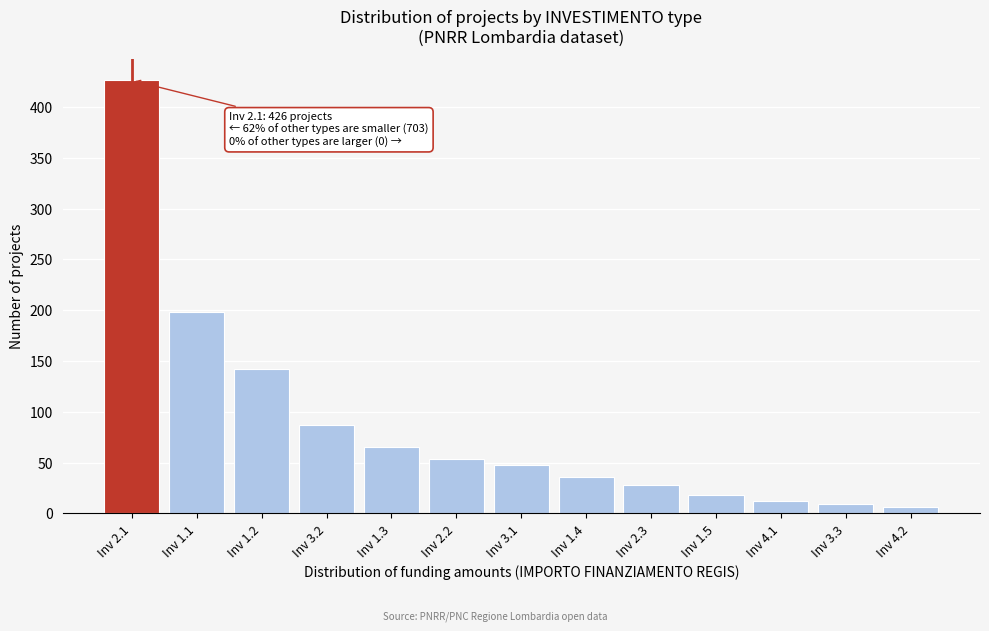

Reading left to right, transcribe all the data shown in this chart.

426	198	142	87	65	54	48	36	28	18	12	9	6